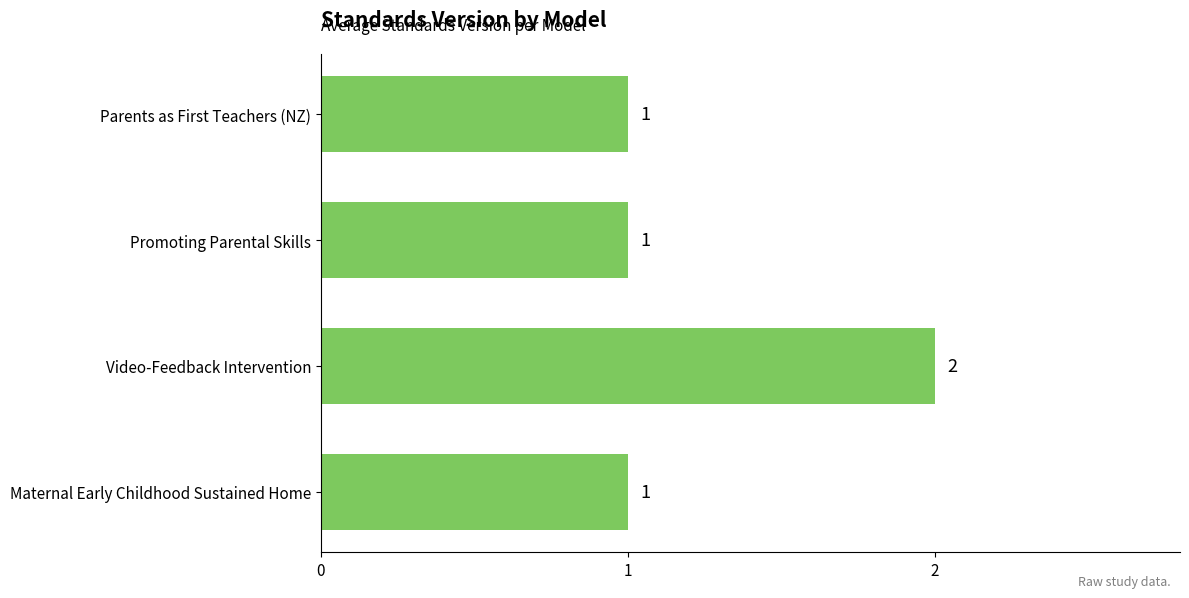

Is it true that the value at Parents as First Teachers (NZ) is 0?

False